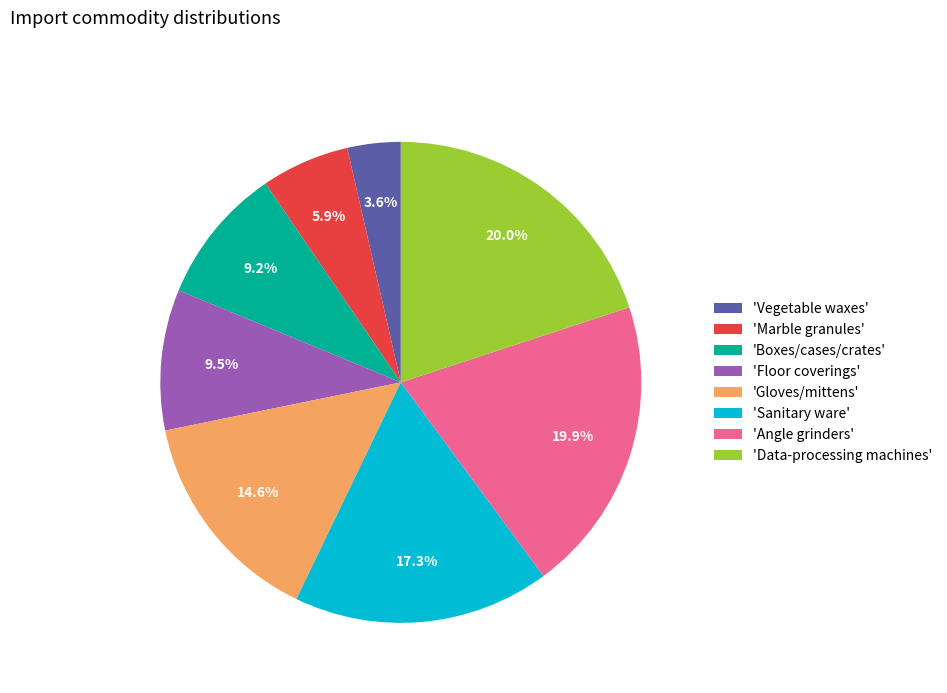

Between 'Gloves/mittens' and 'Data-processing machines', which is larger?

'Data-processing machines'